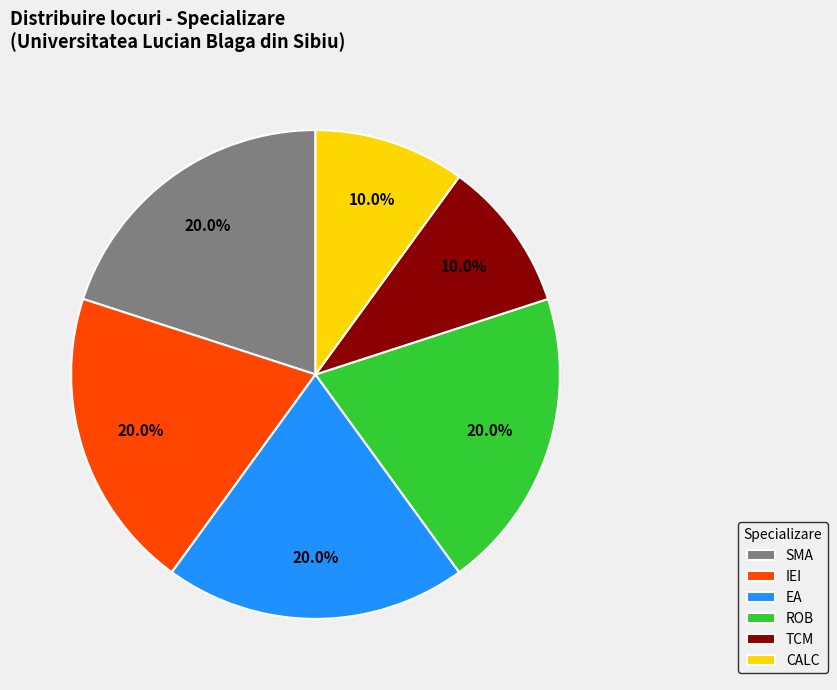

Is SMA the majority of the pie?

No